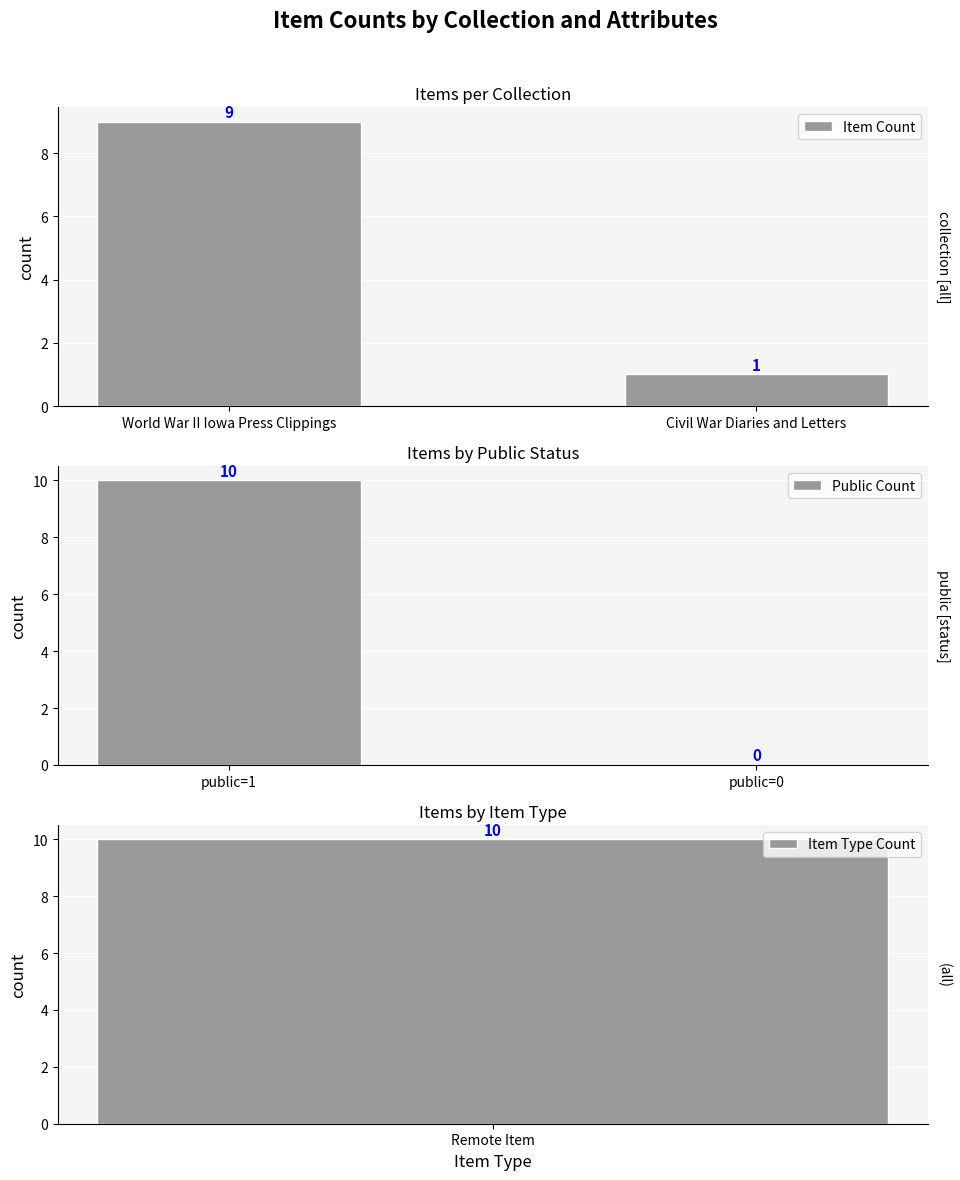

At how many categories does at least one series exceed 1?

1